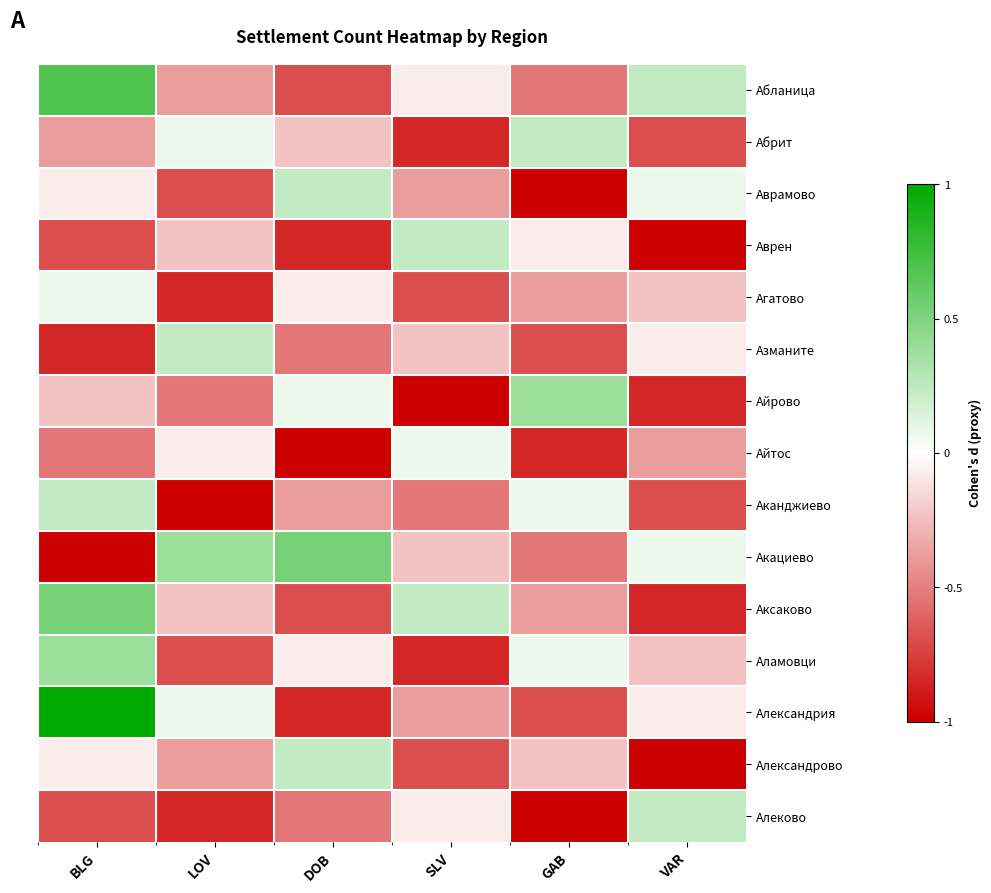

List the series in order of their peak value, highest first.

Александрия, Абланица, Акациево, Аксаково, Айрово, Аламовци, Абрит, Аврамово, Аврен, Азманите, Аканджиево, Александрово, Алеково, Агатово, Айтос